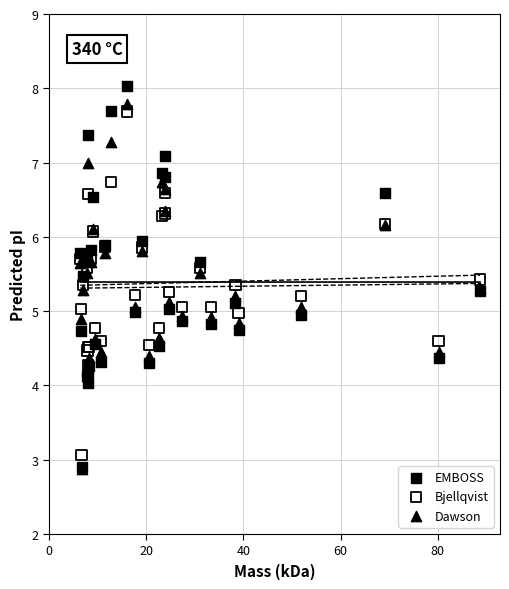

Which series has the widest spread of Y values?

EMBOSS